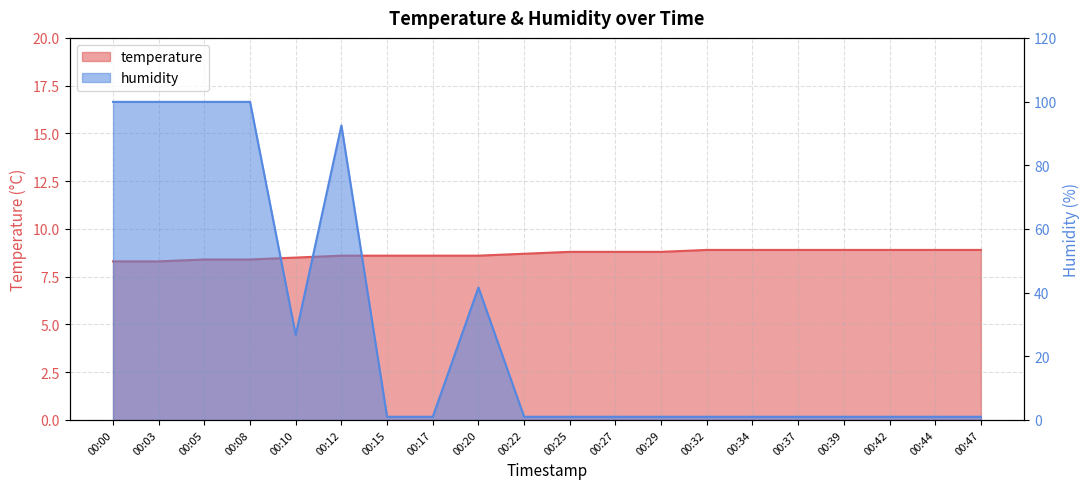

Does the chart display data point markers on the line(s)?

No